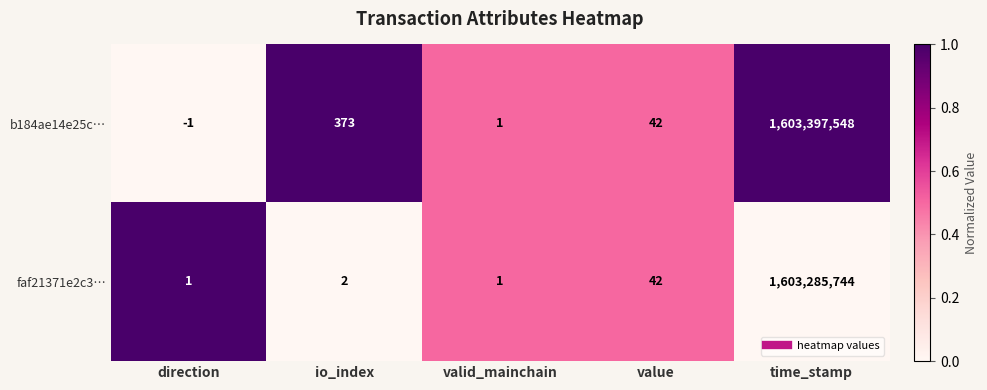

Between valid_mainchain and time_stamp, which series saw the biggest shift?

b184ae14e25c…